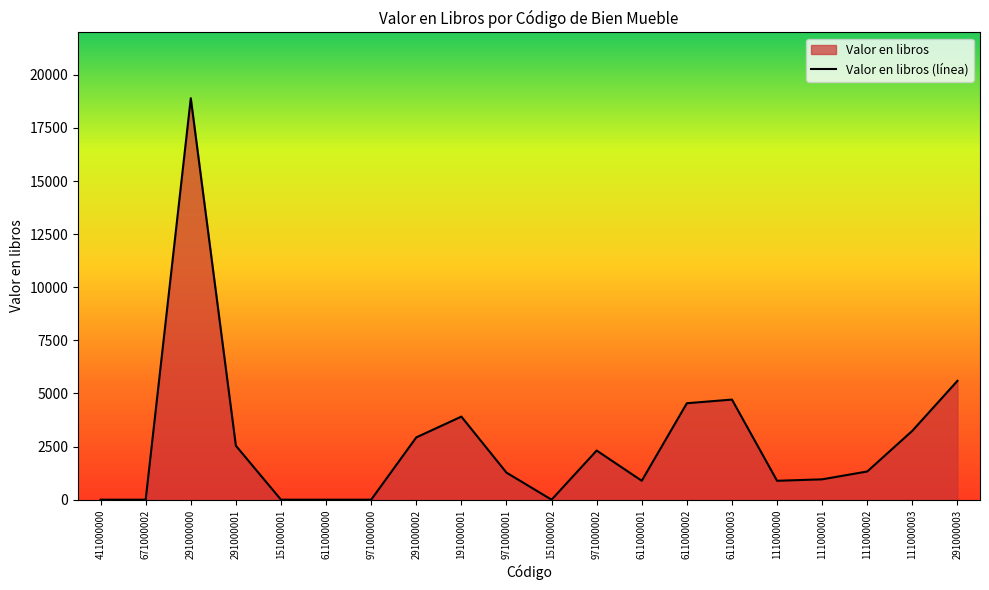

Reading left to right, transcribe all the data shown in this chart.

0.0	0.0	18903.0	2540.4	0.0	0.0	0.0	2932.7	3911.4	1274.3	0.0	2314.3	890.7	4541.4	4713.8	890.5	958.4	1328.2	3244.5	5595.9